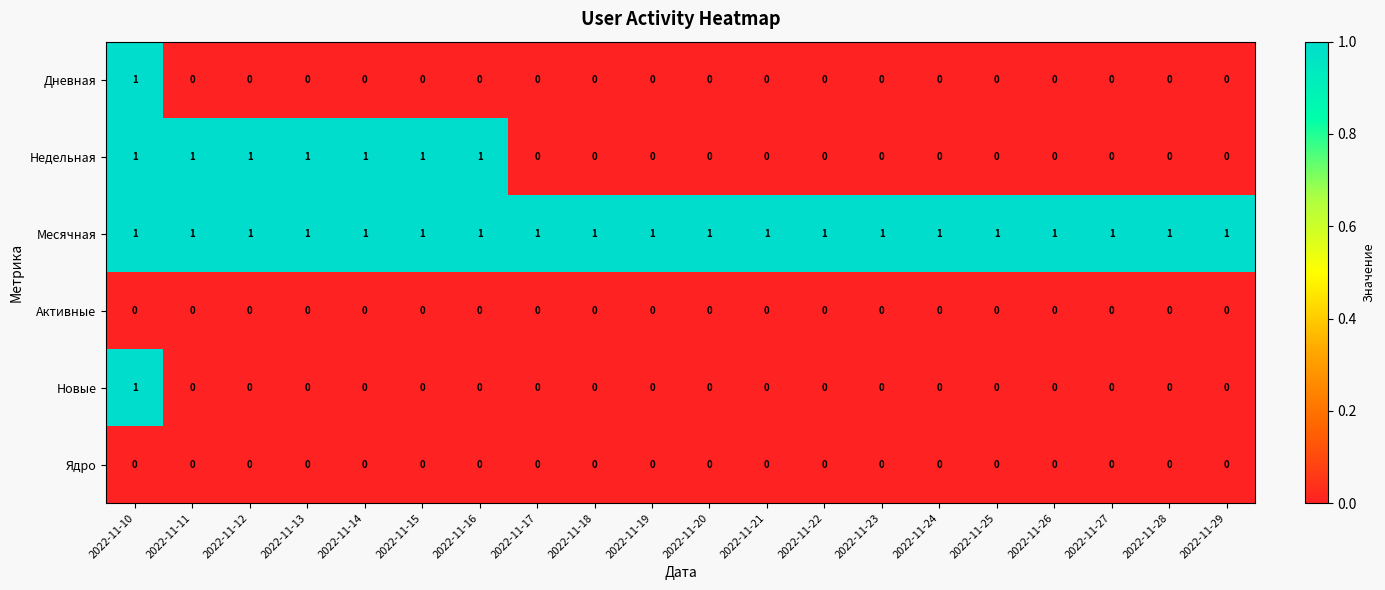

Which series changed the most between 2022-11-13 and 2022-11-22?

Недельная